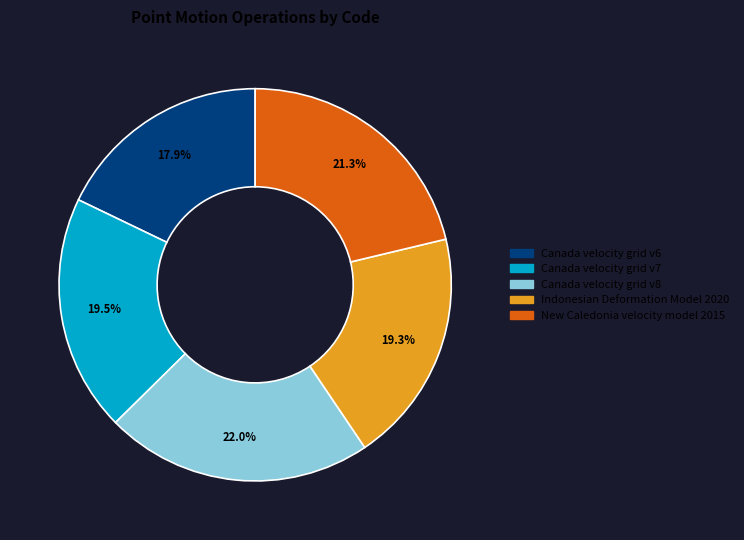

How many slices are in this pie chart?

5